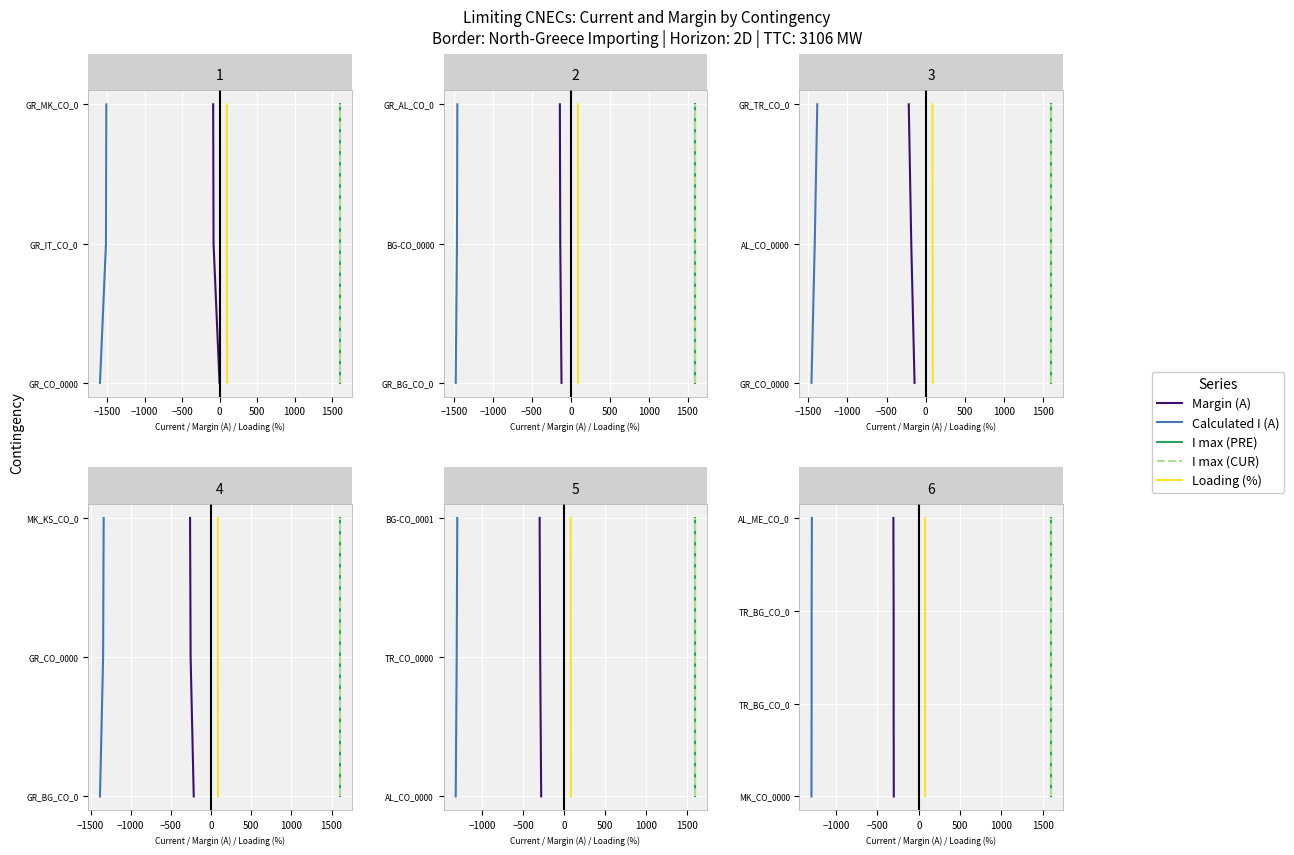

How many data points does each series have?

4